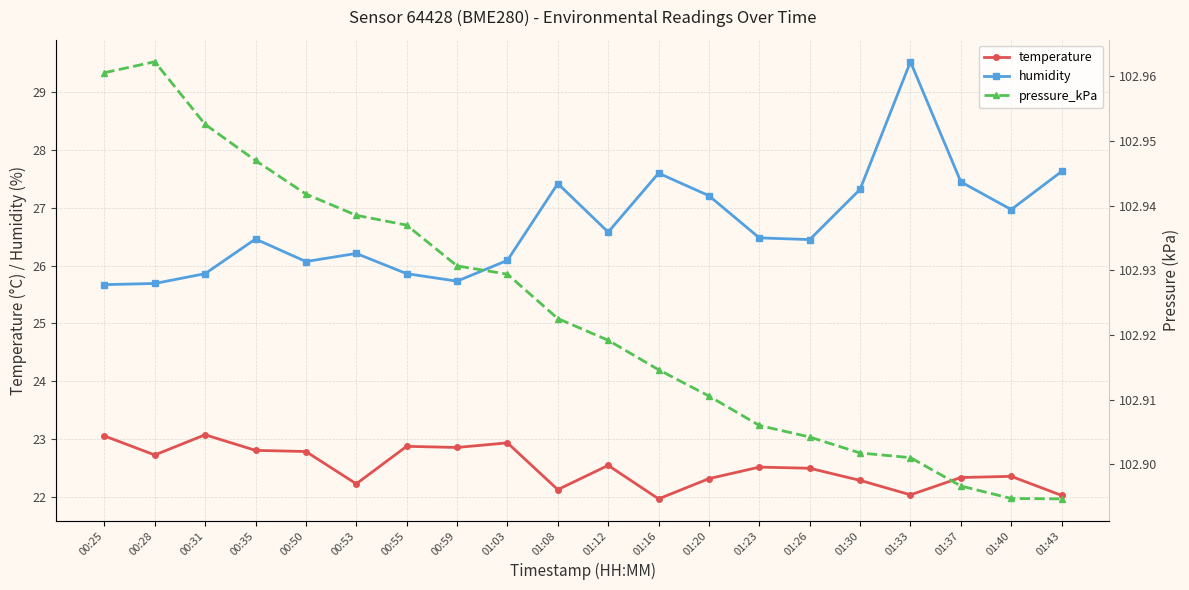

Reading left to right, list all the values displayed in this chart.

temperature: 00:25=23.1	00:28=22.7	00:31=23.1	00:35=22.8	00:50=22.8	00:53=22.2	00:55=22.9	00:59=22.9	01:03=22.9	01:08=22.1	01:12=22.5	01:16=22.0	01:20=22.3	01:23=22.5	01:26=22.5	01:30=22.3	01:33=22.0	01:37=22.3	01:40=22.4	01:43=22.0
humidity: 00:25=25.7	00:28=25.7	00:31=25.9	00:35=26.5	00:50=26.1	00:53=26.2	00:55=25.9	00:59=25.7	01:03=26.1	01:08=27.4	01:12=26.6	01:16=27.6	01:20=27.2	01:23=26.5	01:26=26.4	01:30=27.3	01:33=29.5	01:37=27.4	01:40=27.0	01:43=27.6
pressure_kPa: 00:25=103.0	00:28=103.0	00:31=103.0	00:35=102.9	00:50=102.9	00:53=102.9	00:55=102.9	00:59=102.9	01:03=102.9	01:08=102.9	01:12=102.9	01:16=102.9	01:20=102.9	01:23=102.9	01:26=102.9	01:30=102.9	01:33=102.9	01:37=102.9	01:40=102.9	01:43=102.9